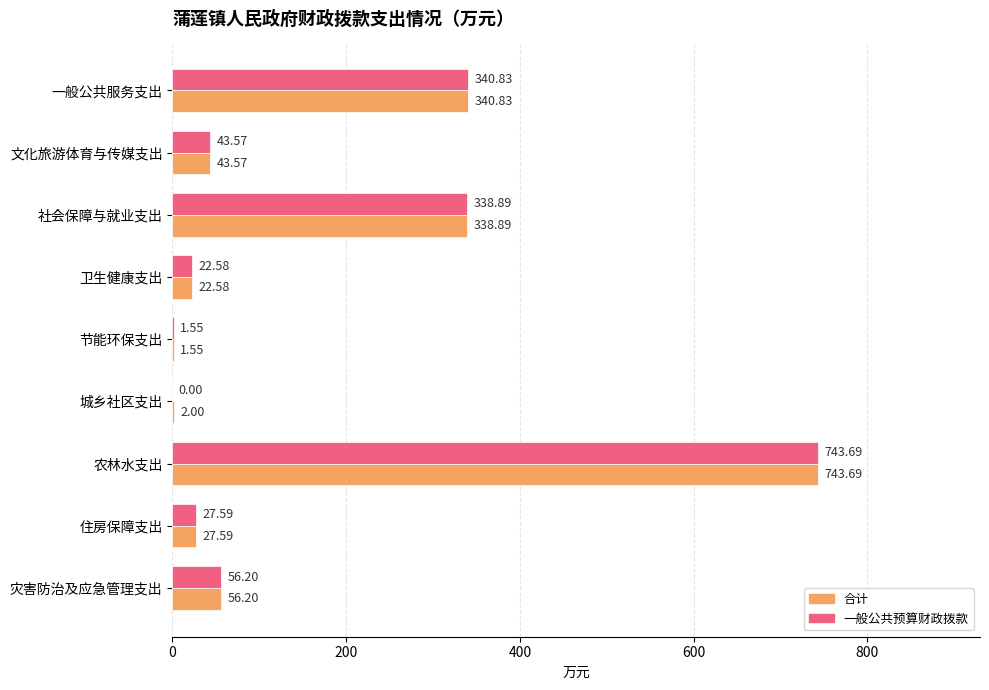

Which series has the largest total across all categories?

合计